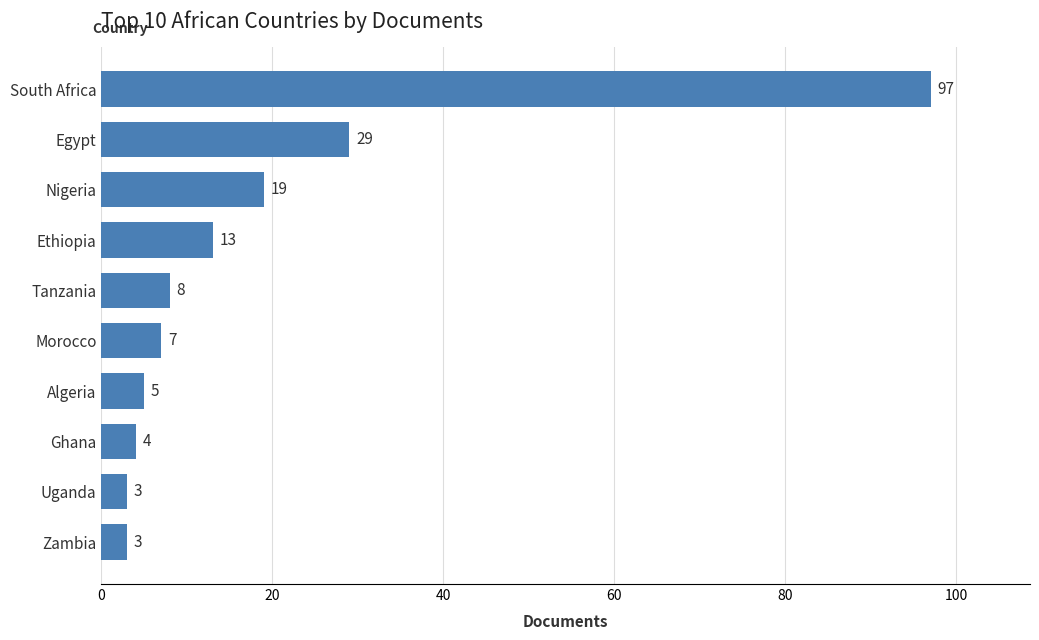

What is the difference between the maximum and second lowest values?

94